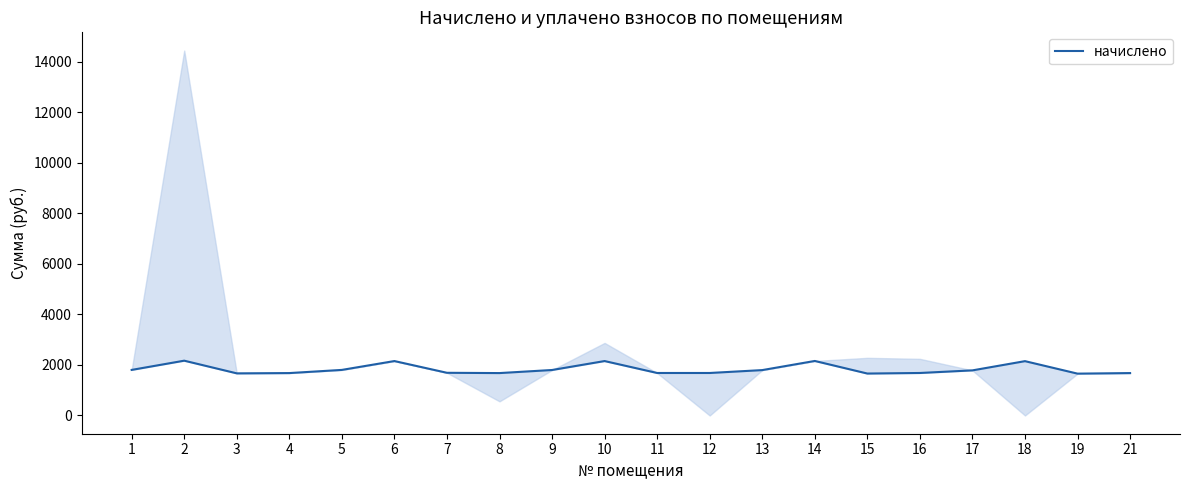

List the labels in order of value, smallest first.

19, 15, 3, 4, 8, 21, 11, 12, 16, 7, 17, 13, 9, 1, 5, 18, 6, 10, 14, 2